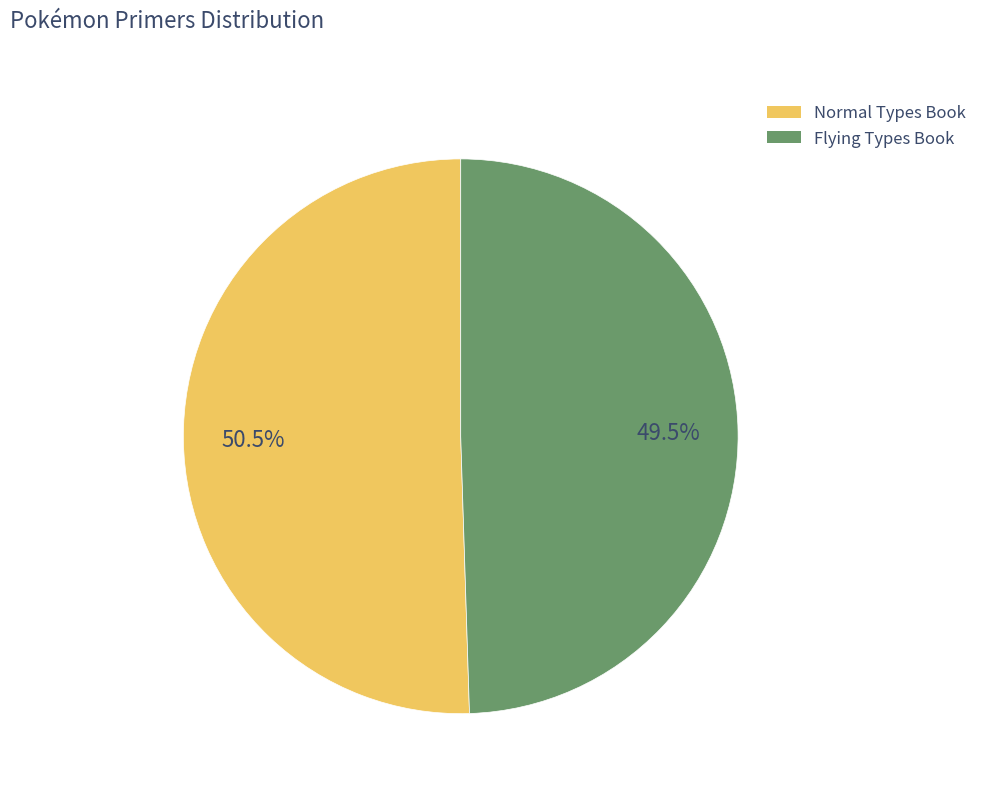

How many slices are in this pie chart?

2